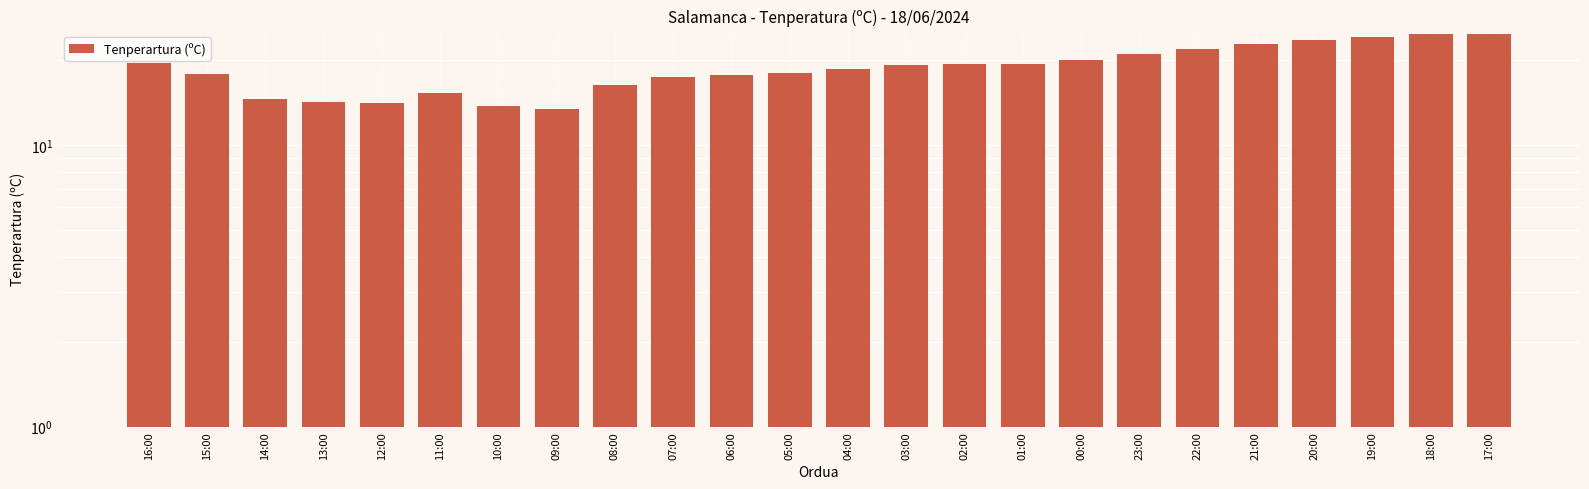

What is the maximum value shown in the chart?

24.7